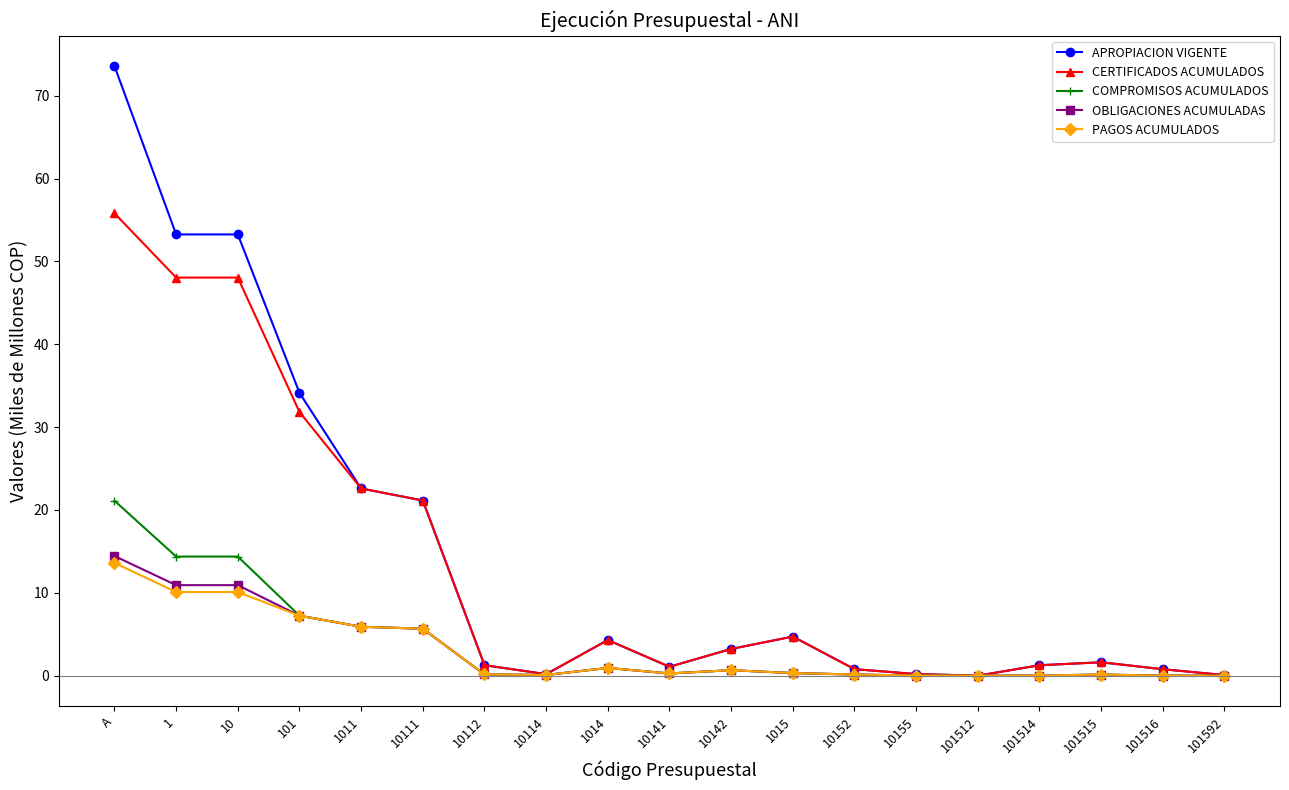

Which series has the widest spread of values?

APROPIACION VIGENTE